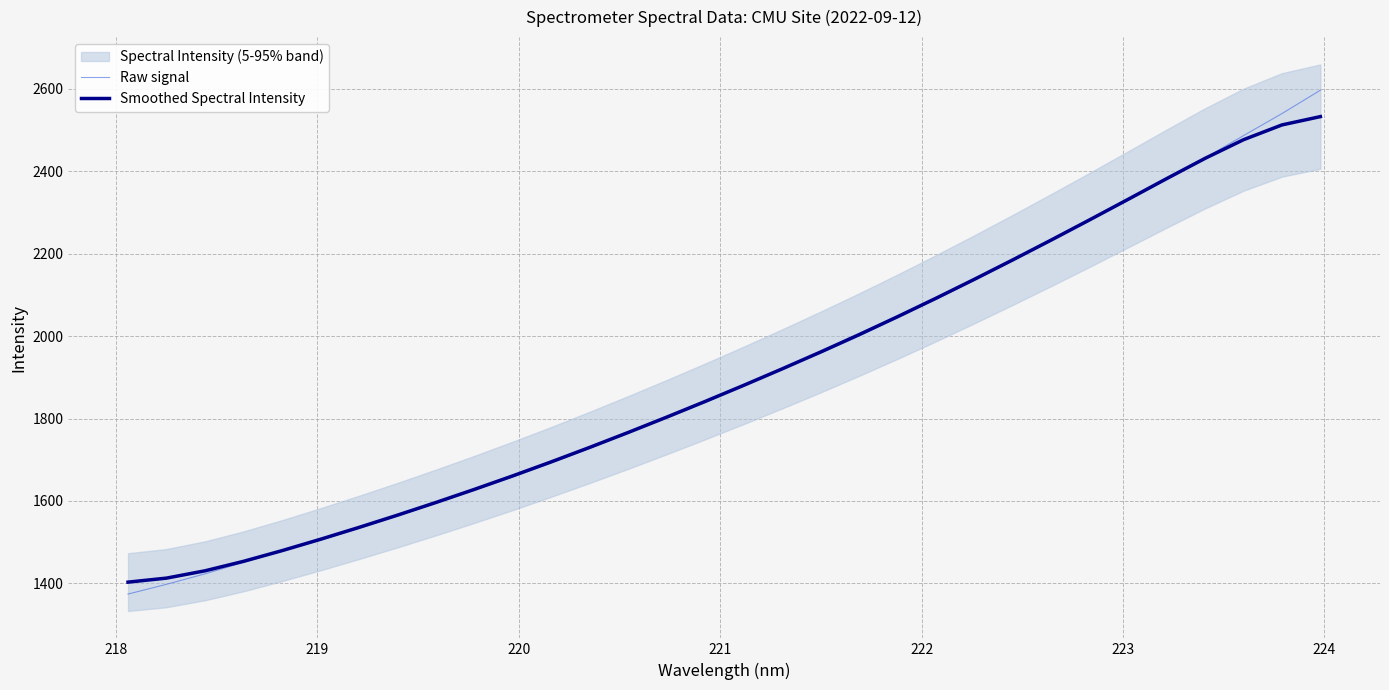

What is the lowest value of the Smoothed Spectral Intensity series?

1402.7